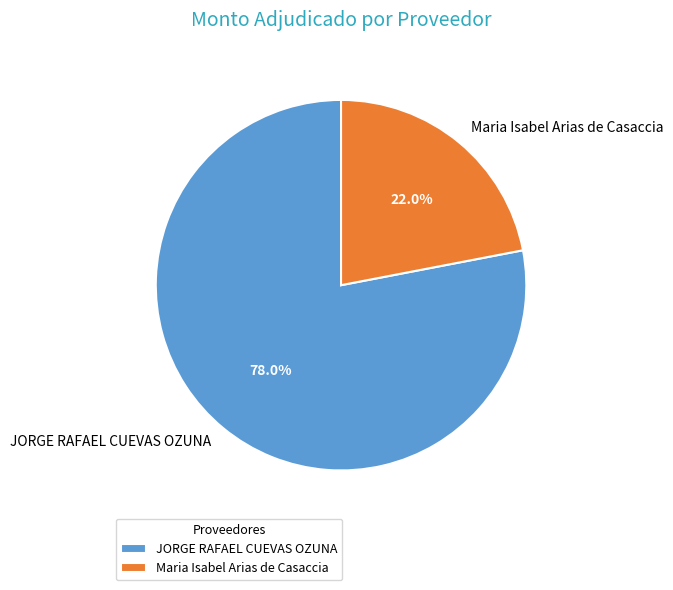

To the nearest percent, what is the combined percentage of Maria Isabel Arias de Casaccia and JORGE RAFAEL CUEVAS OZUNA?

100%